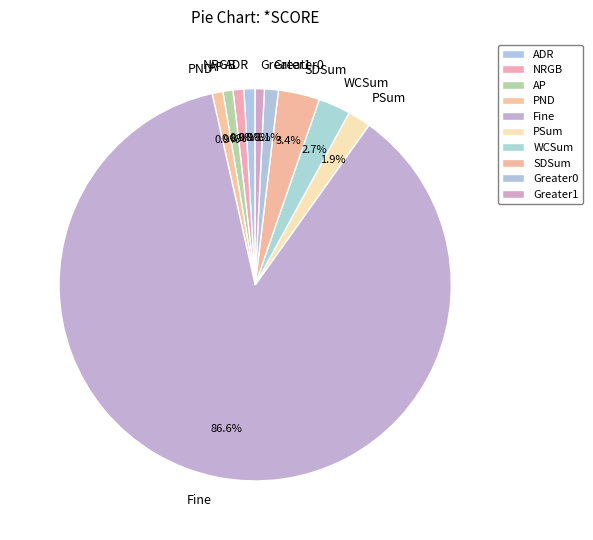

What is the largest slice in the pie chart?

Fine